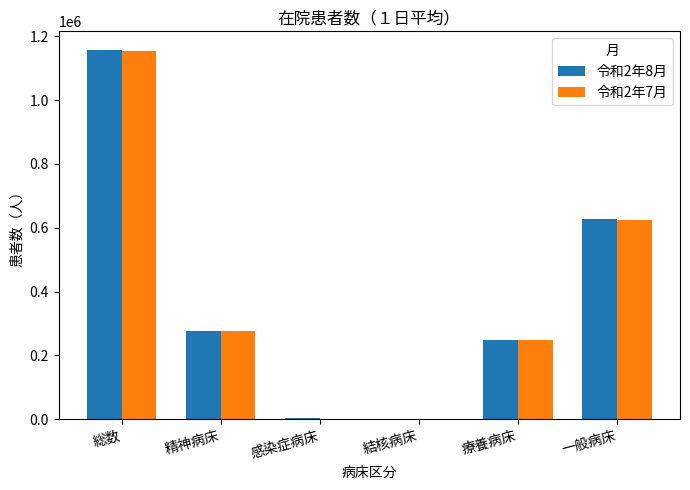

At which category is the sum across all series the highest?

総数